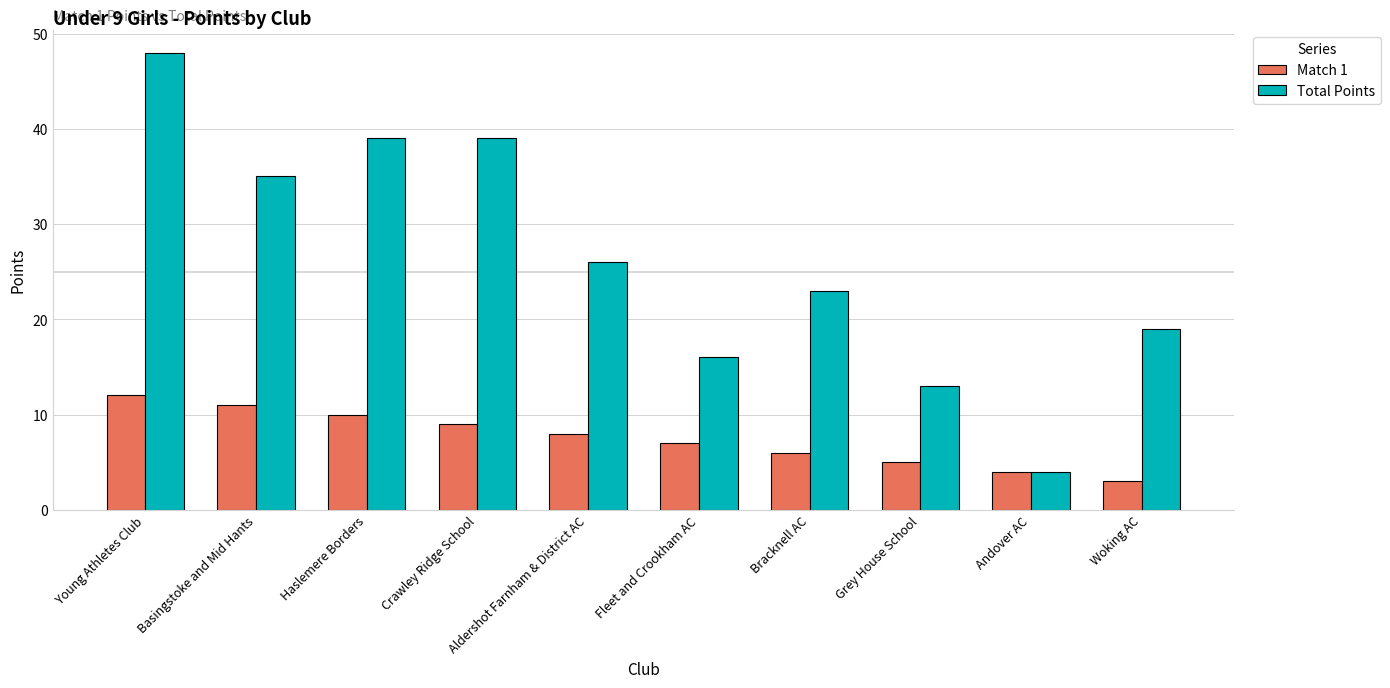

What is the sum of the Match 1 values at Aldershot Farnham & District AC and Basingstoke and Mid Hants?

19